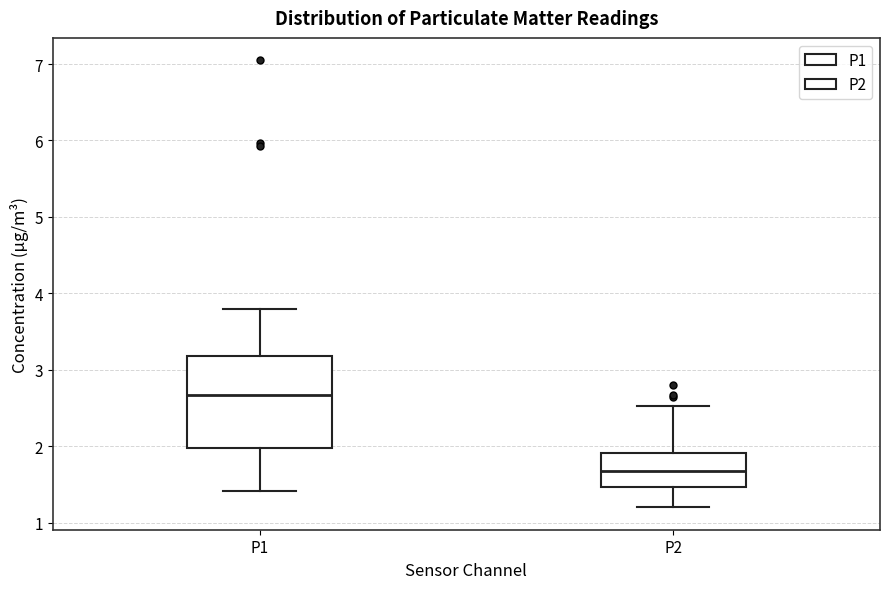

Which box's median line is the lowest?

P2